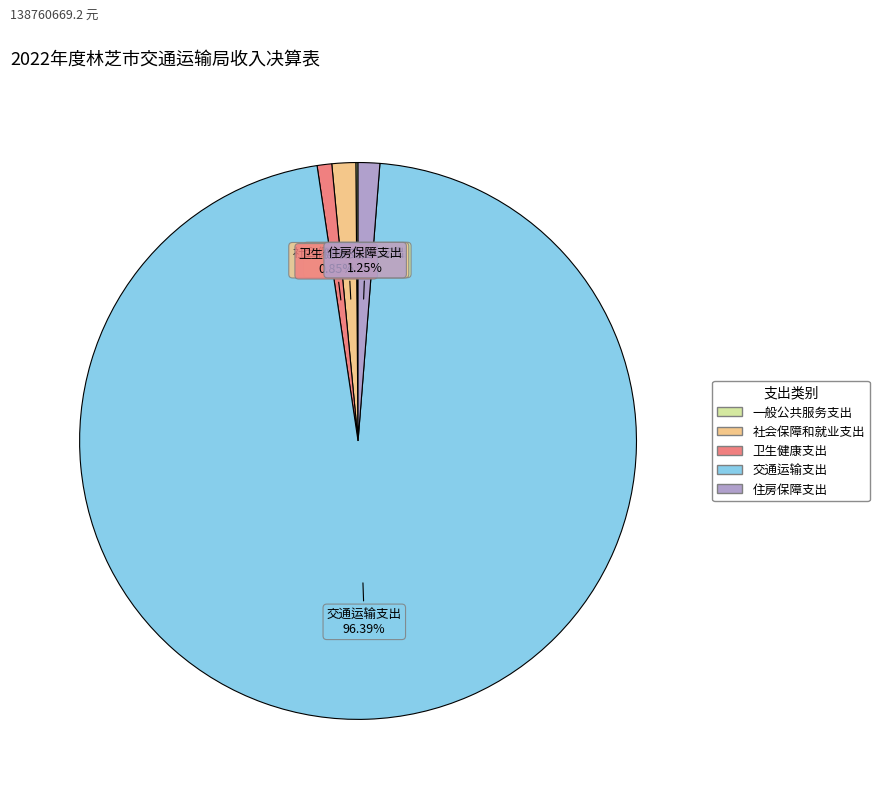

Which category accounts for the majority?

交通运输支出